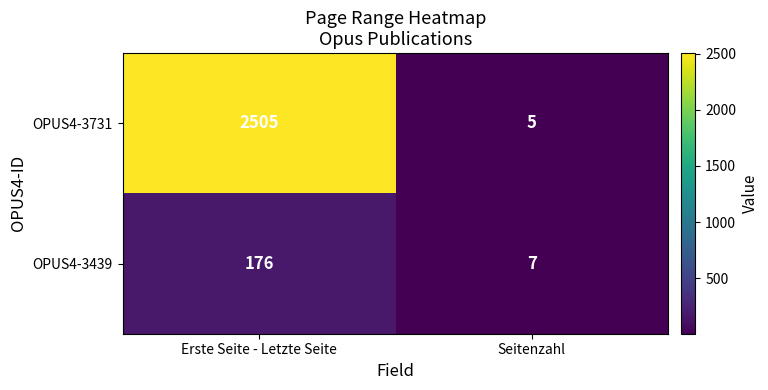

Reading left to right, extract all data points from this chart.

OPUS4-3731: 2505	5
OPUS4-3439: 176	7